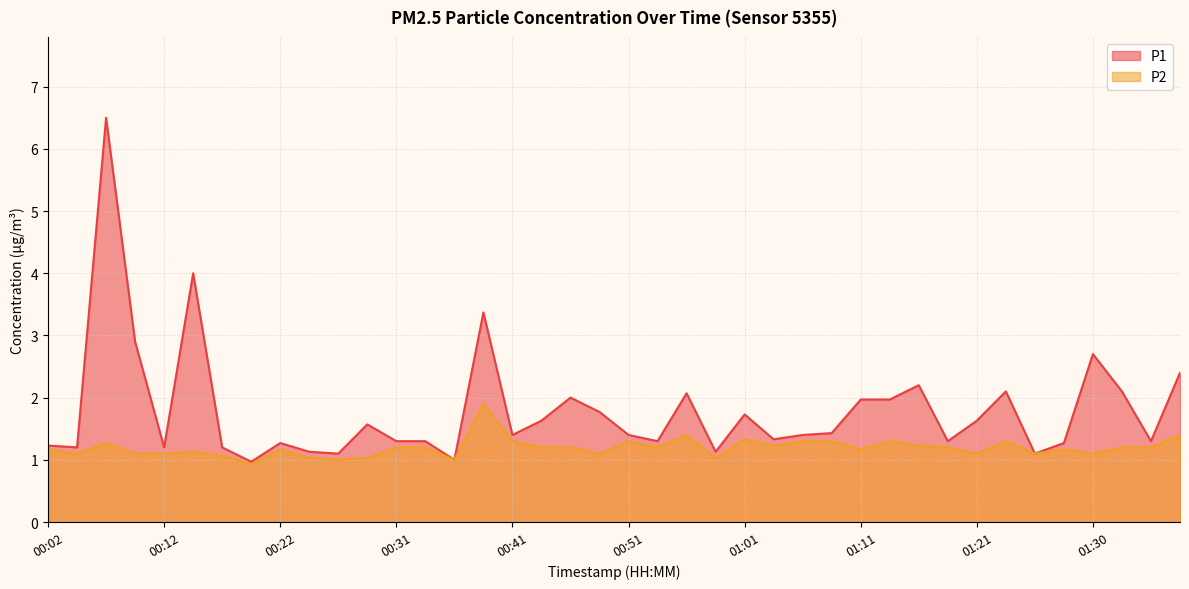

What are all the series names shown in the legend?

P1, P2